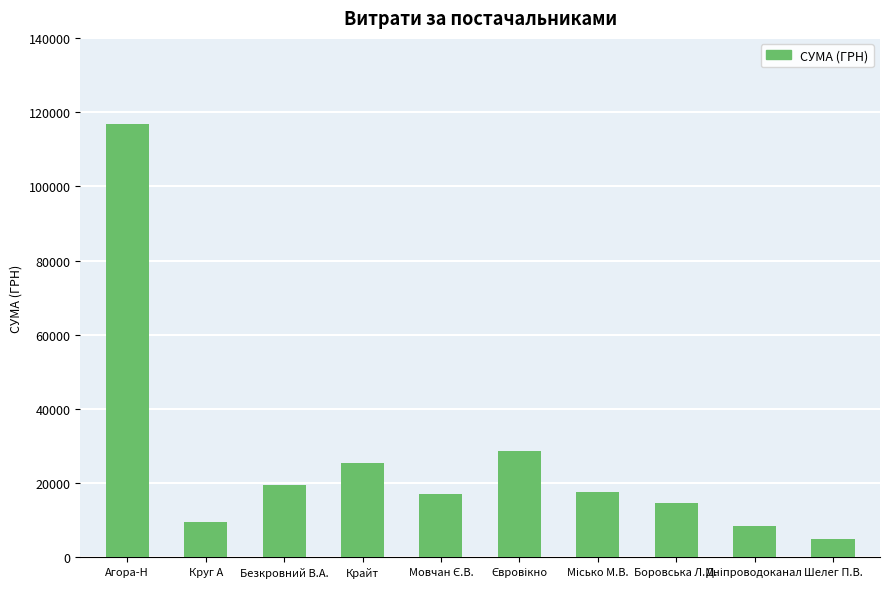

Are the bars grouped side by side (vs. stacked)?

No